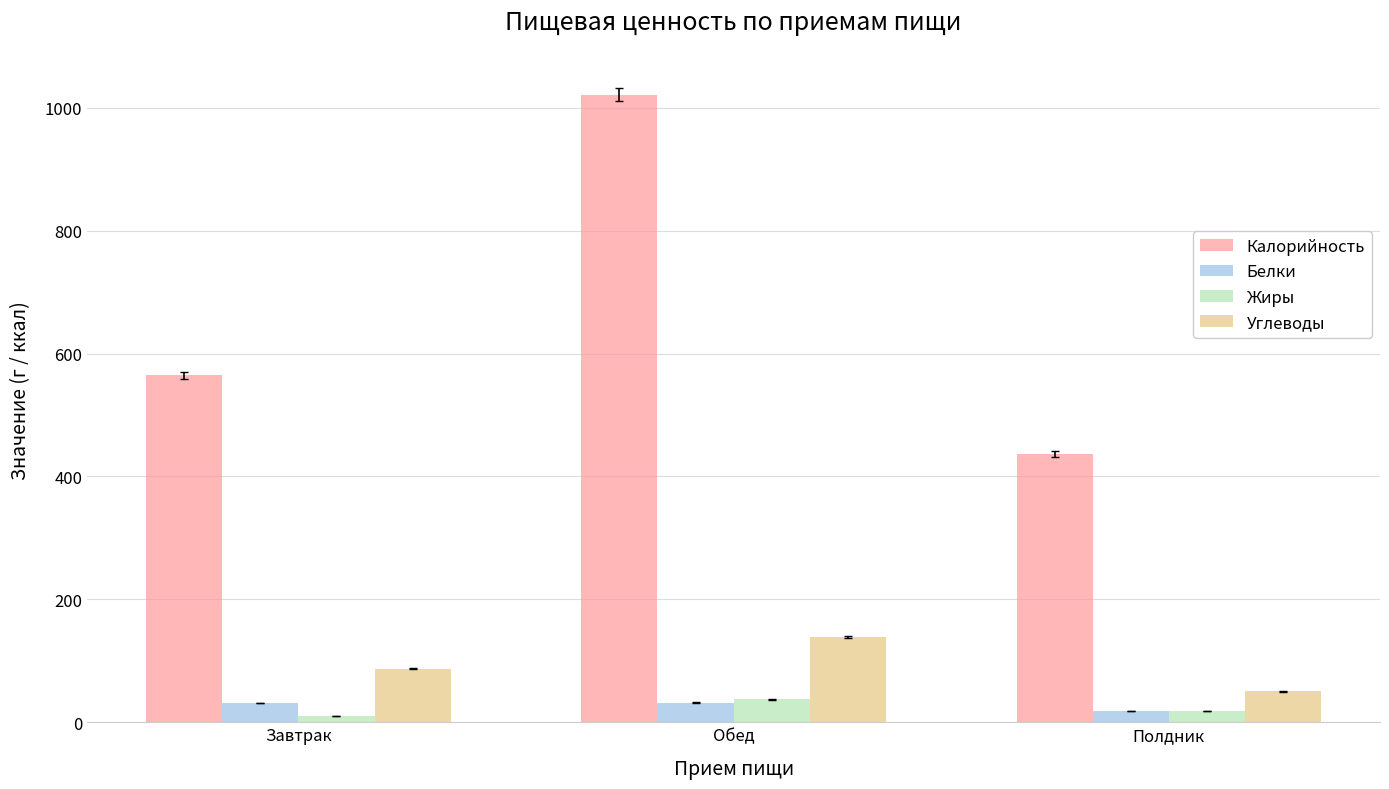

Between Обед and Полдник, which series saw the biggest shift?

Калорийность